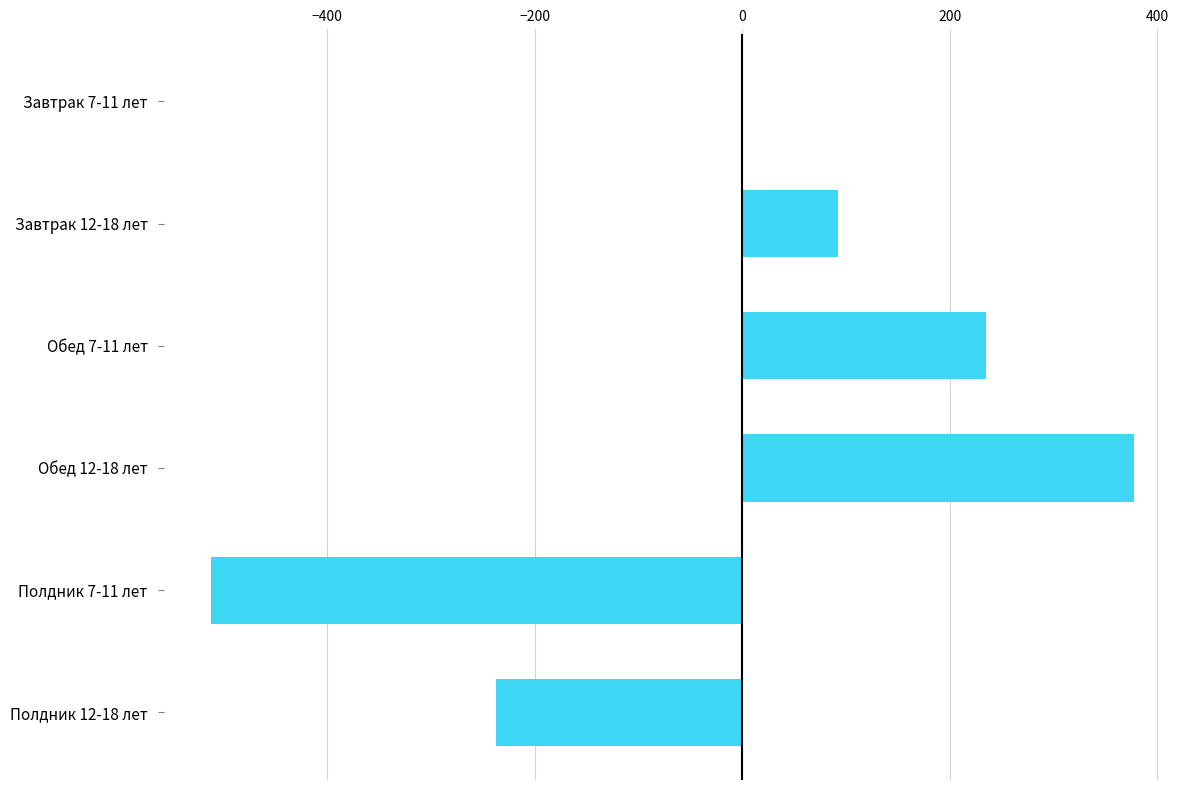

Is it true that the value at Полдник 7-11 лет is -881.5?

False